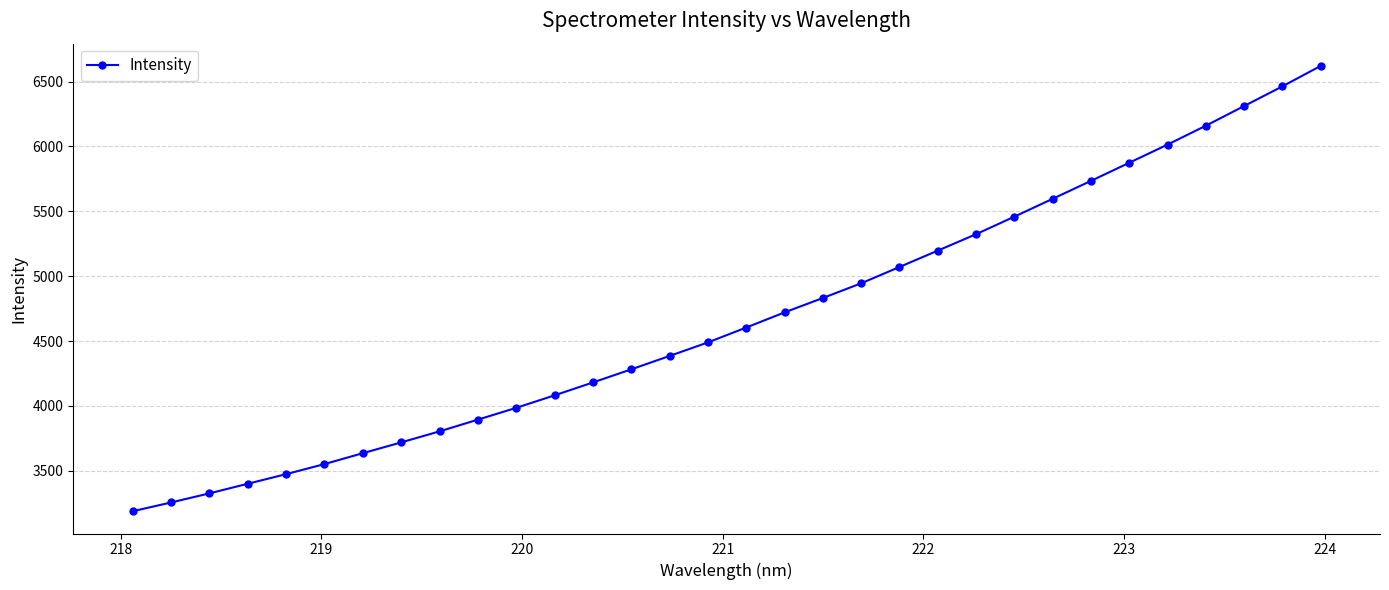

What is the value of the 24th point from the left?

5458.8